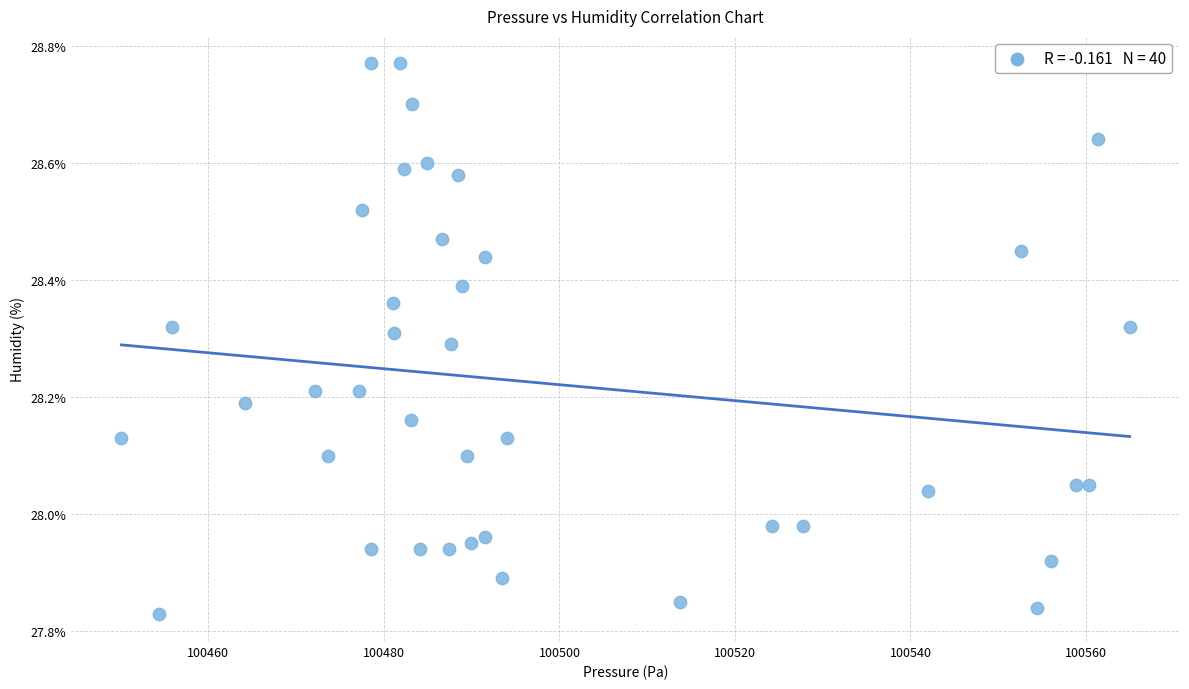

What is the range of X values (max minus min)?

114.9